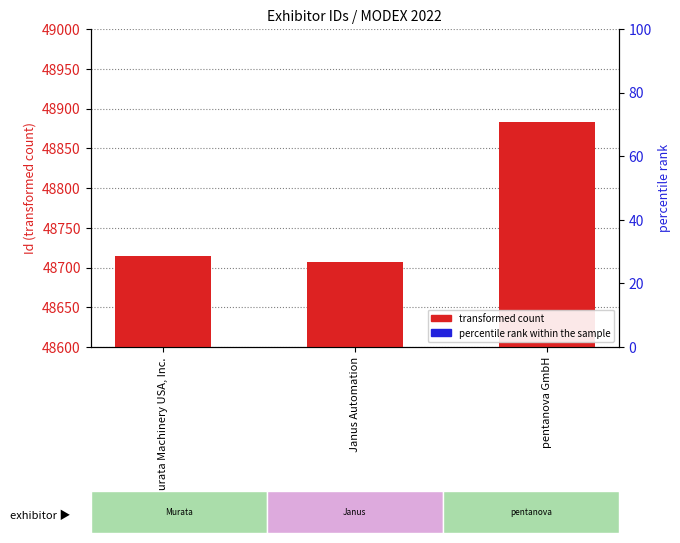

What is the highest value of the Exhibitor Id series?

48883